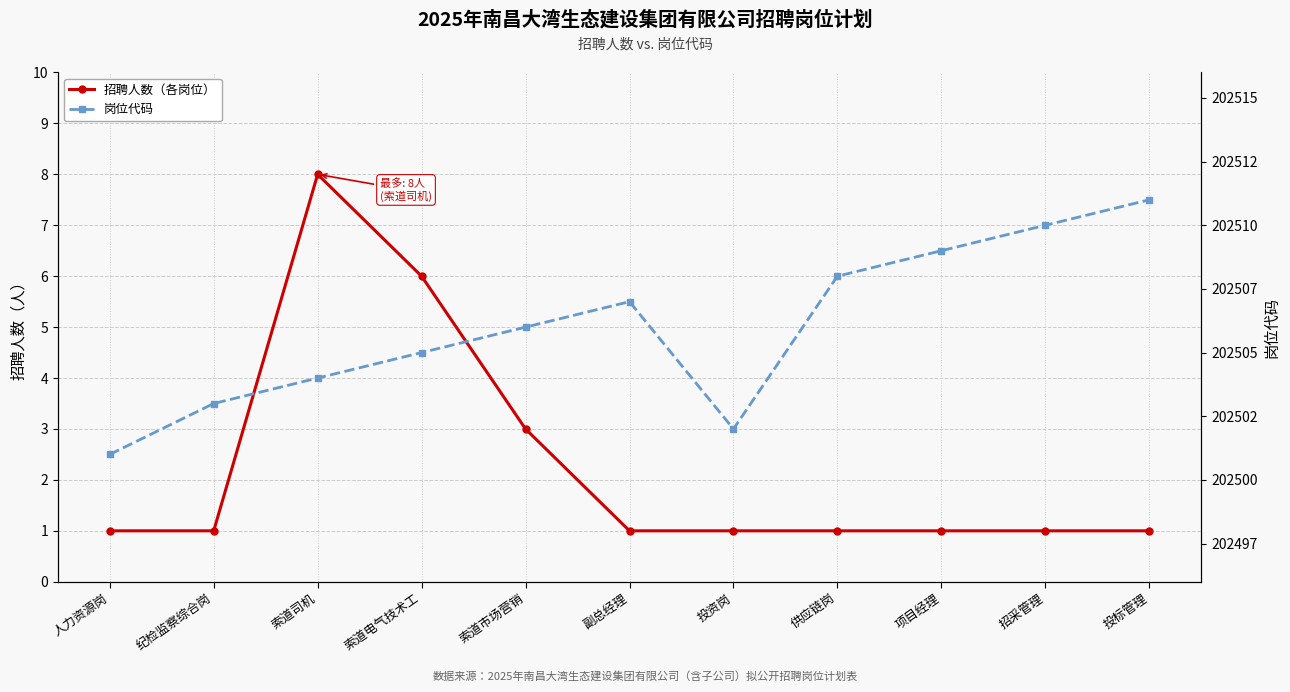

What are all the series names shown in the legend?

招聘人数（各岗位）, 岗位代码